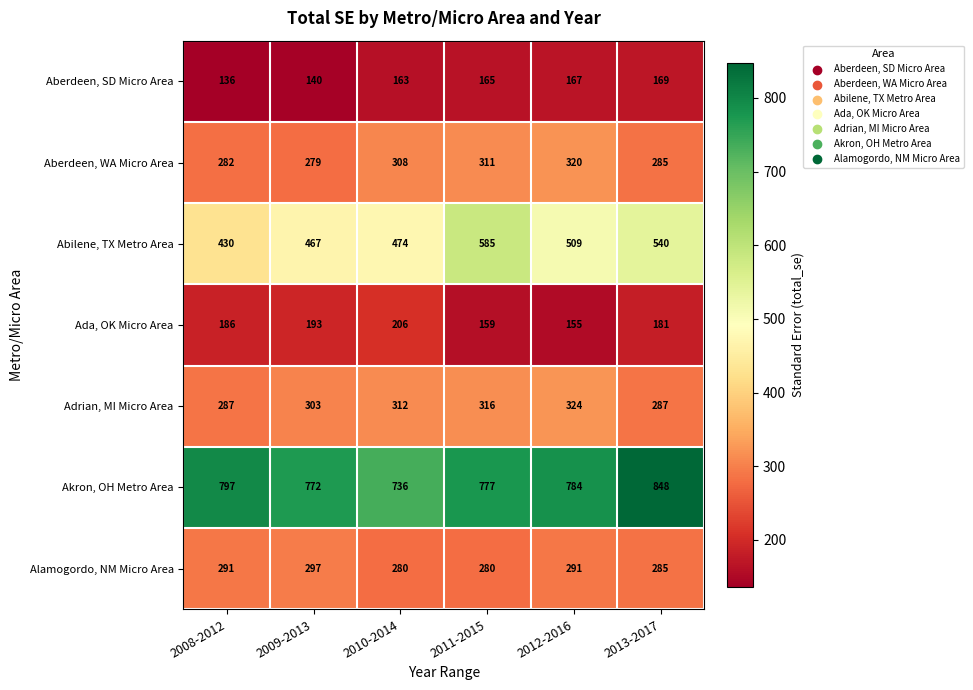

What is the difference between the maximum and minimum values in the Aberdeen, WA Micro Area series?

41